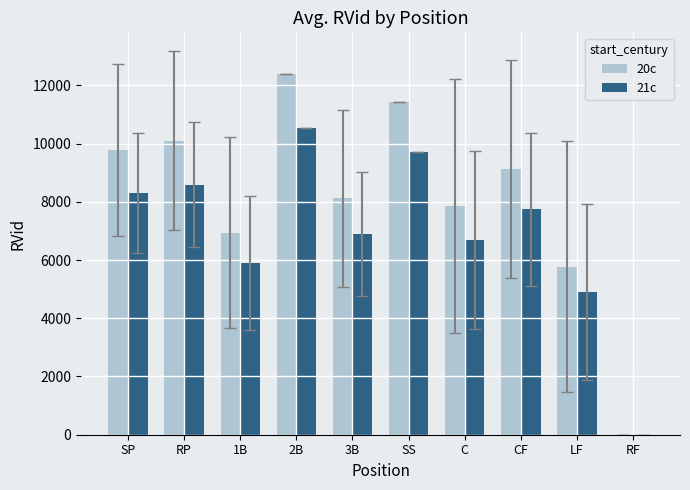

Between SP and LF, which series saw the biggest shift?

20c